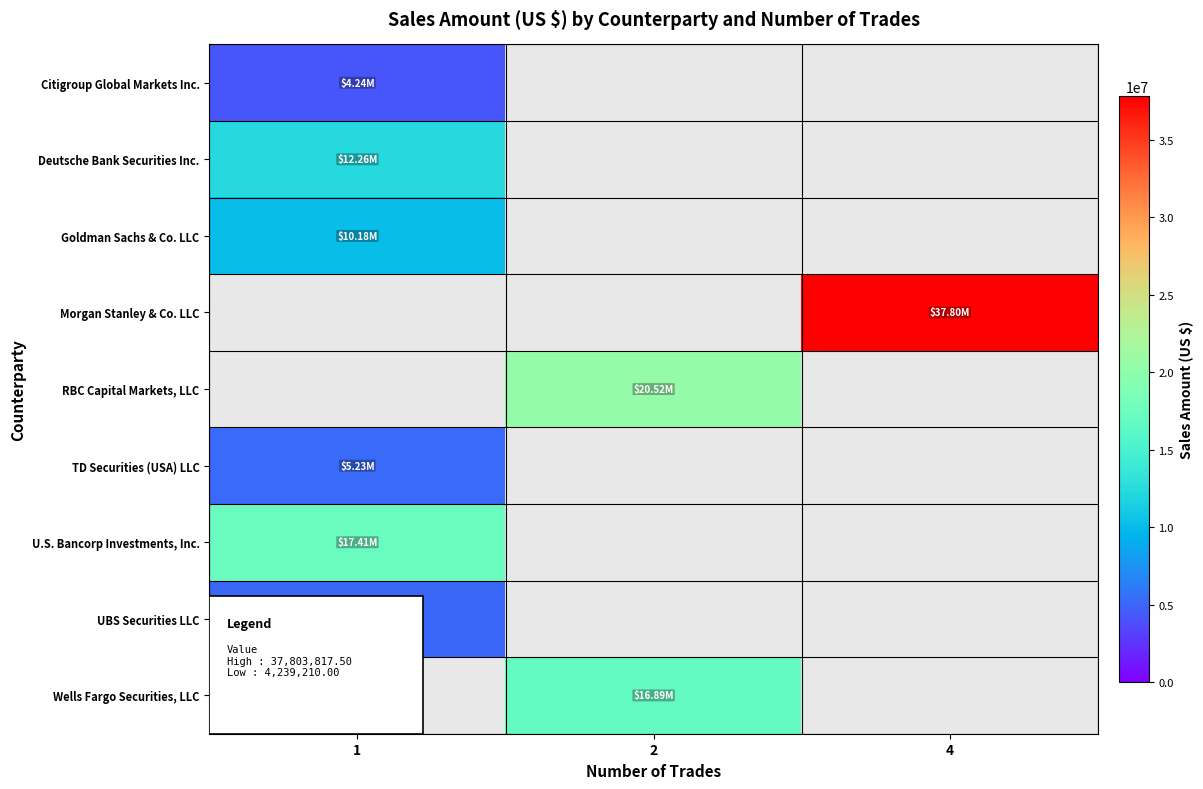

Count the number of categories in the chart.

3